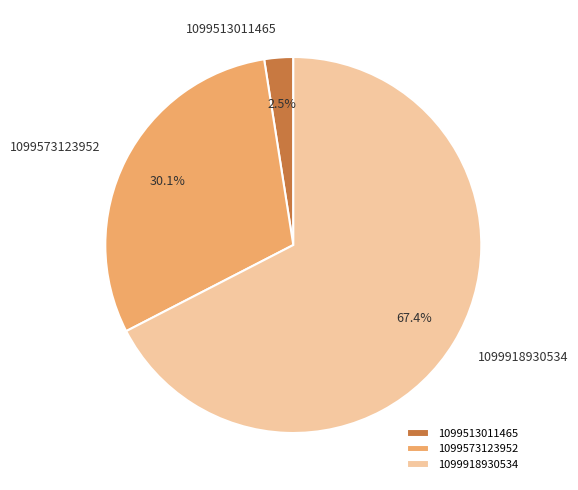

Is the sum of 1099918930534 and 1099513011465 greater than half?

Yes